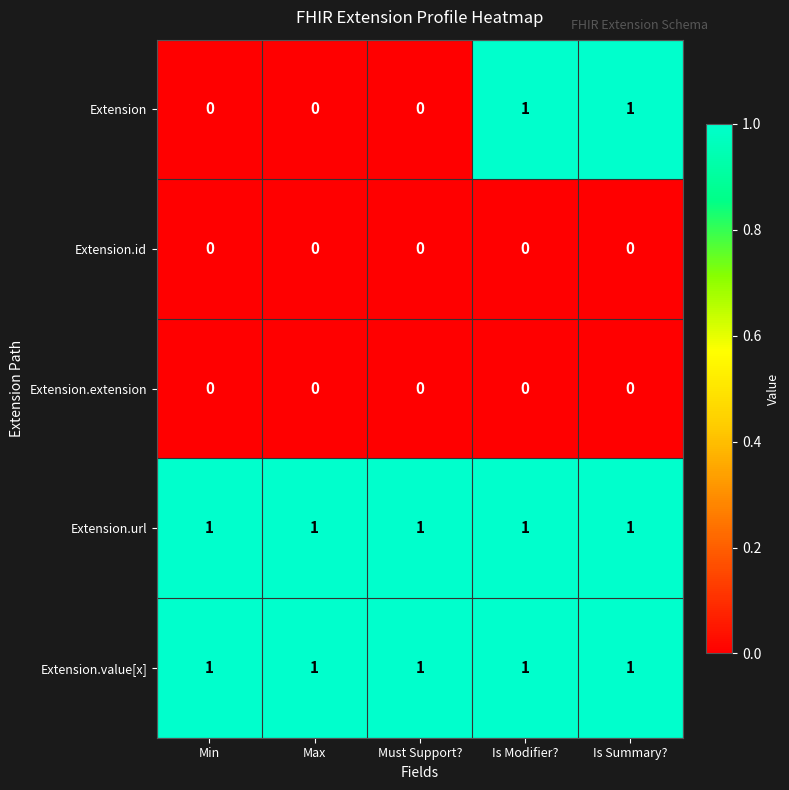

At how many categories does at least one series exceed 0?

5